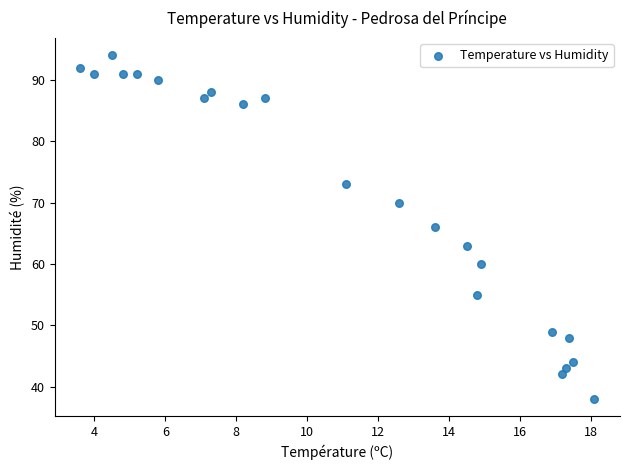

What is the range of Y values (max minus min)?

56